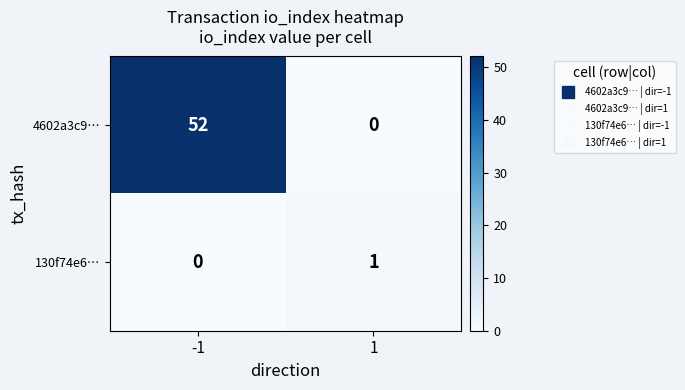

Reading left to right, extract all data points from this chart.

4602a3c9…: -1=52	1=0
130f74e6…: -1=0	1=1